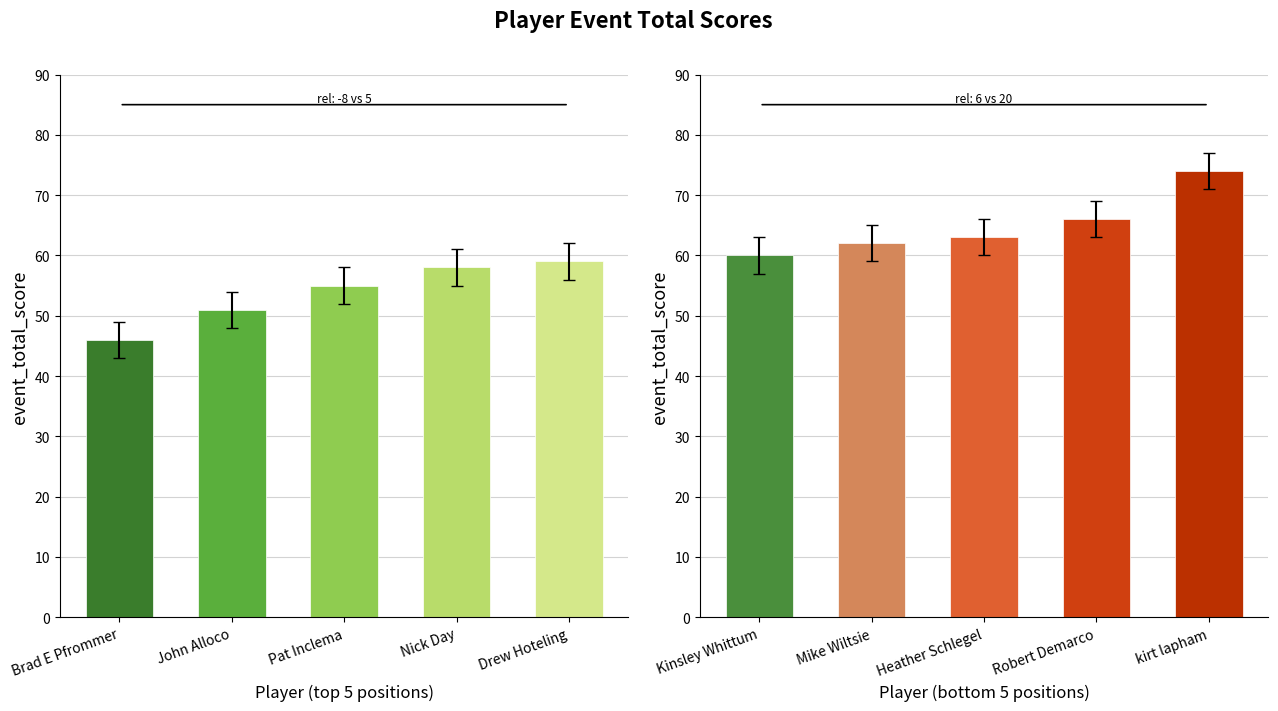

List the series in order of their overall mean, lowest first.

event_total_score (top 5), event_total_score (bottom 5)